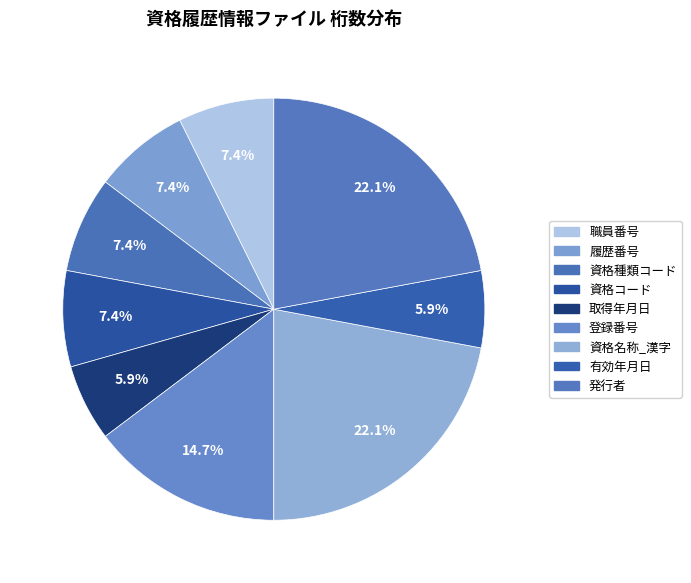

How many slices are in this pie chart?

9